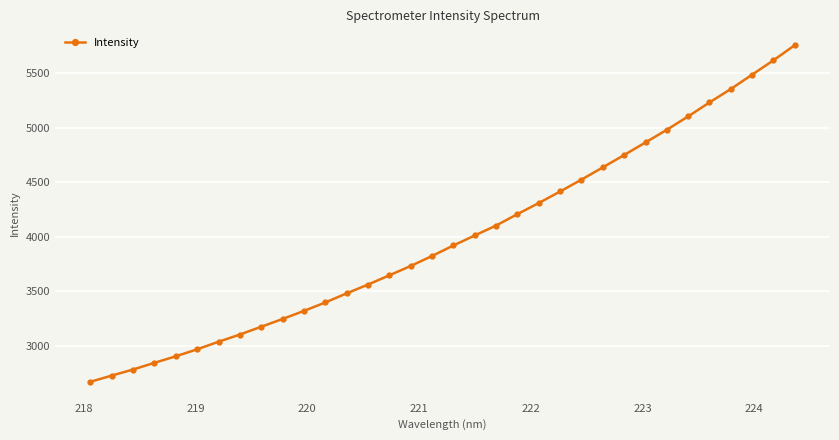

What is the difference between the maximum and second lowest values?

3031.1